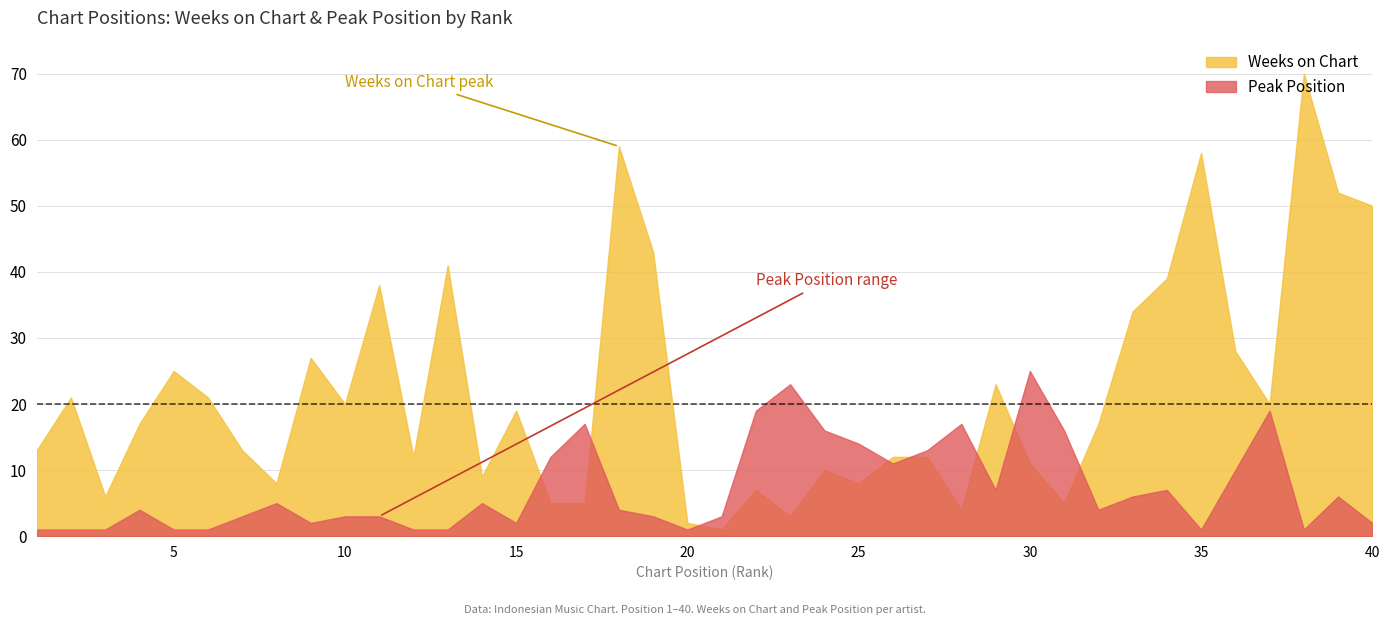

What are all the series names shown in the legend?

Weeks on Chart, Peak Position